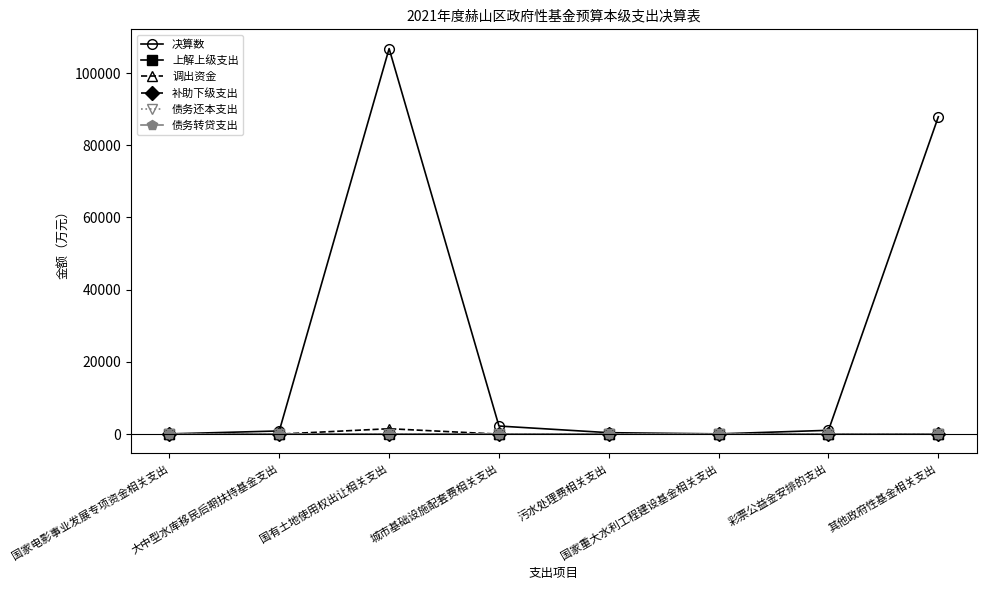

Does the chart have visible grid lines?

No